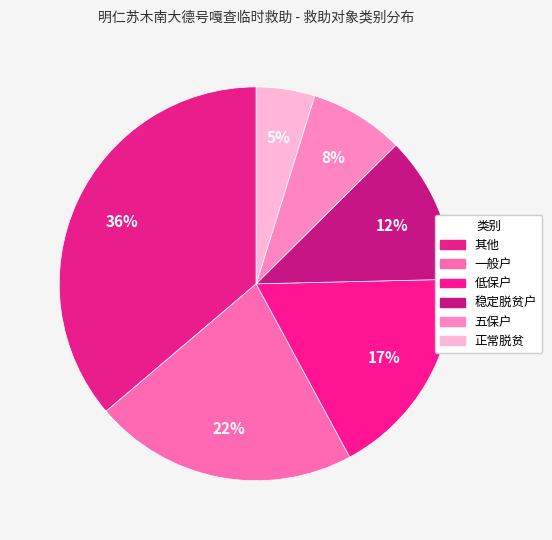

To the nearest percent, what portion does 一般户 represent?

22%